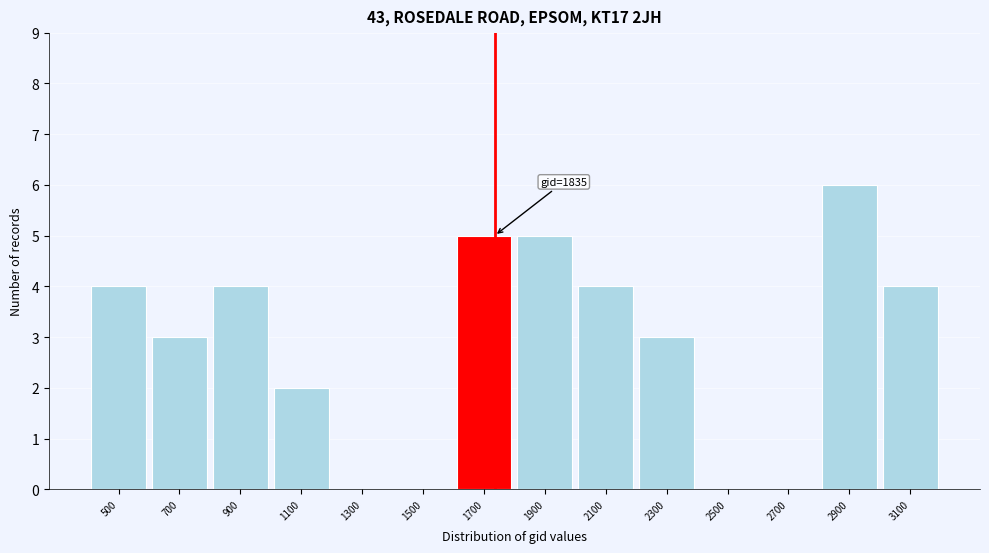

Reading left to right, transcribe all the data shown in this chart.

500=4	700=3	900=4	1100=2	1300=0	1500=0	1700=5	1900=5	2100=4	2300=3	2500=0	2700=0	2900=6	3100=4